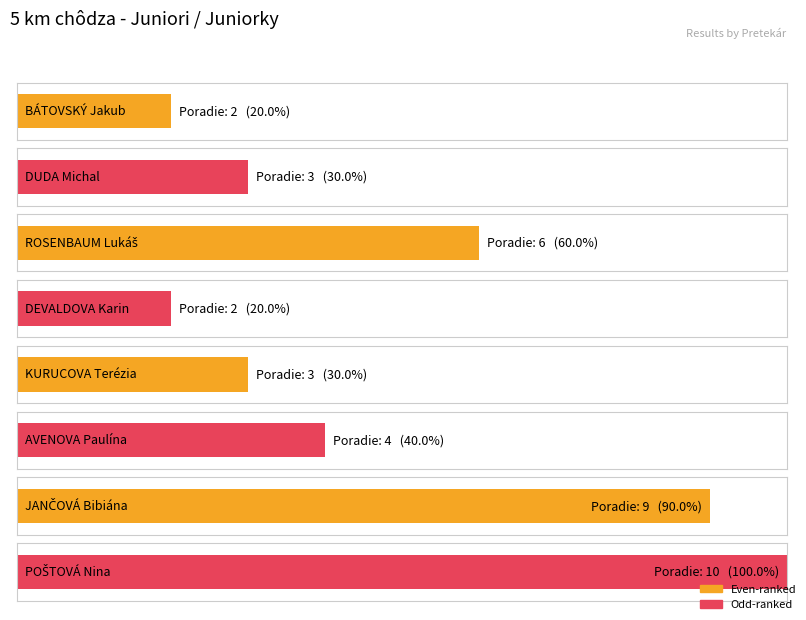

True or false: the data shows 9 at JANČOVÁ Bibiána.

True